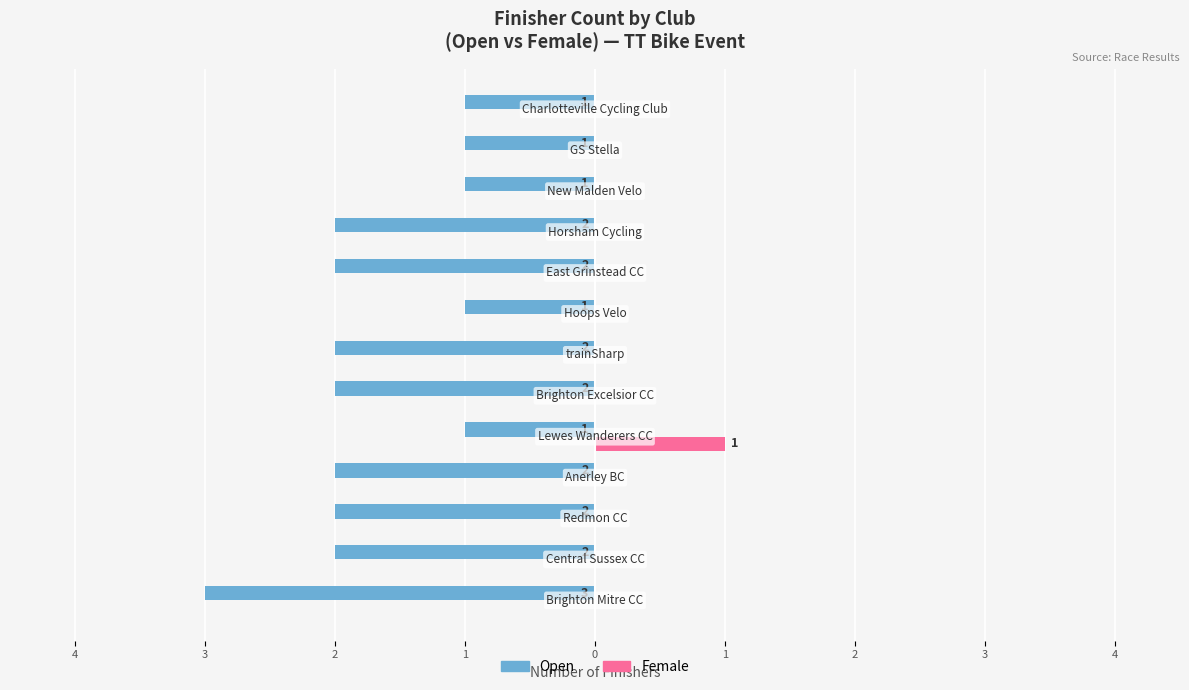

Reading left to right, extract all data points from this chart.

Open: -3	-2	-2	-2	-1	-2	-2	-1	-2	-2	-1	-1	-1
Female: 0	0	0	0	1	0	0	0	0	0	0	0	0